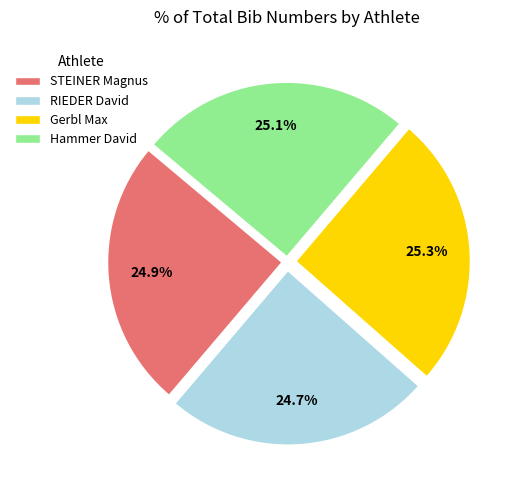

To the nearest percent, what percentage of the pie is Gerbl Max?

25%